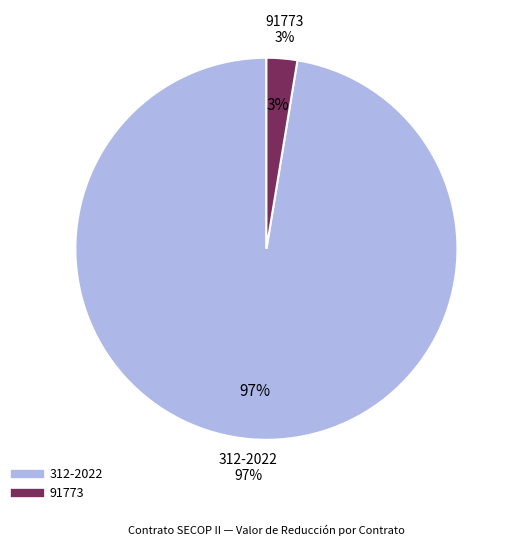

Does 91773 represent more than half of the total?

No